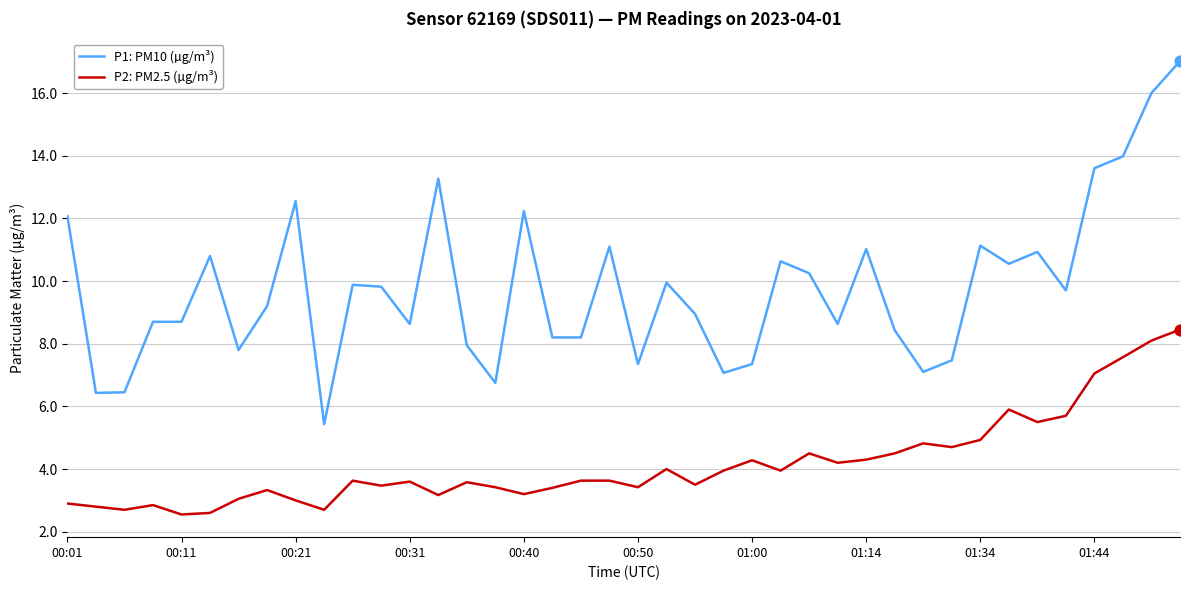

Which series has the widest spread of values?

P1: PM10 (µg/m³)